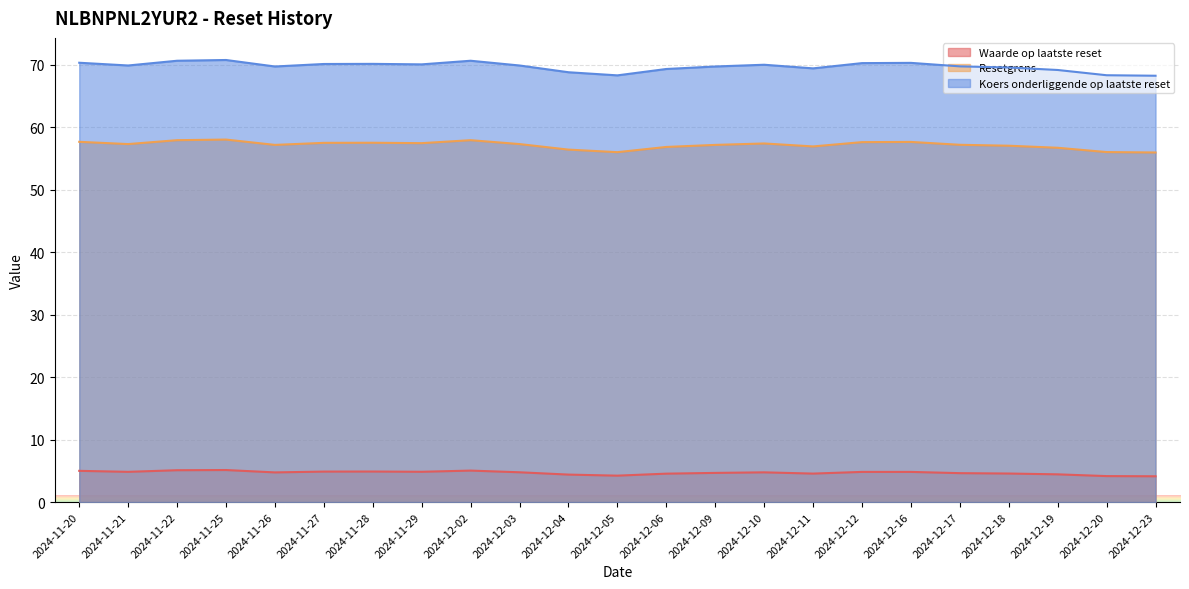

True or false: Resetgrens and Waarde op laatste reset cross at least once.

False